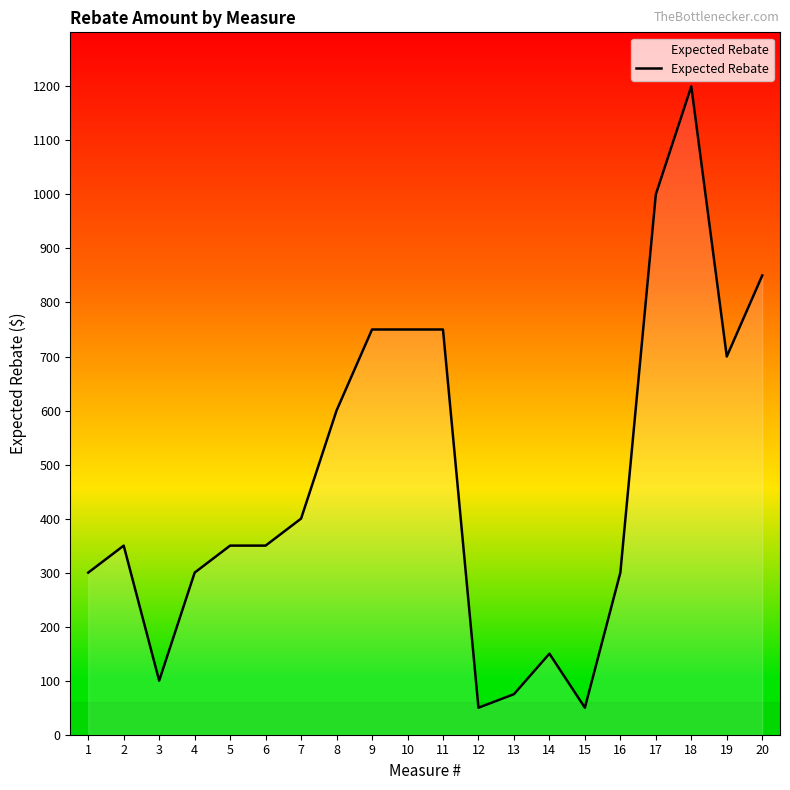

Which has a higher value, 20 or 6?

20